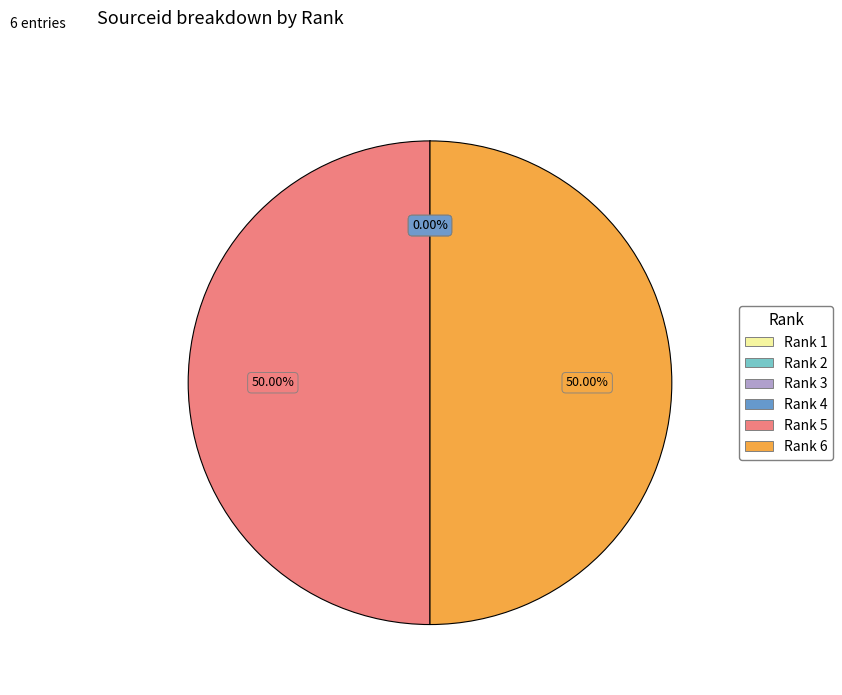

Which category accounts for the majority?

Rank 6 (21100934655)